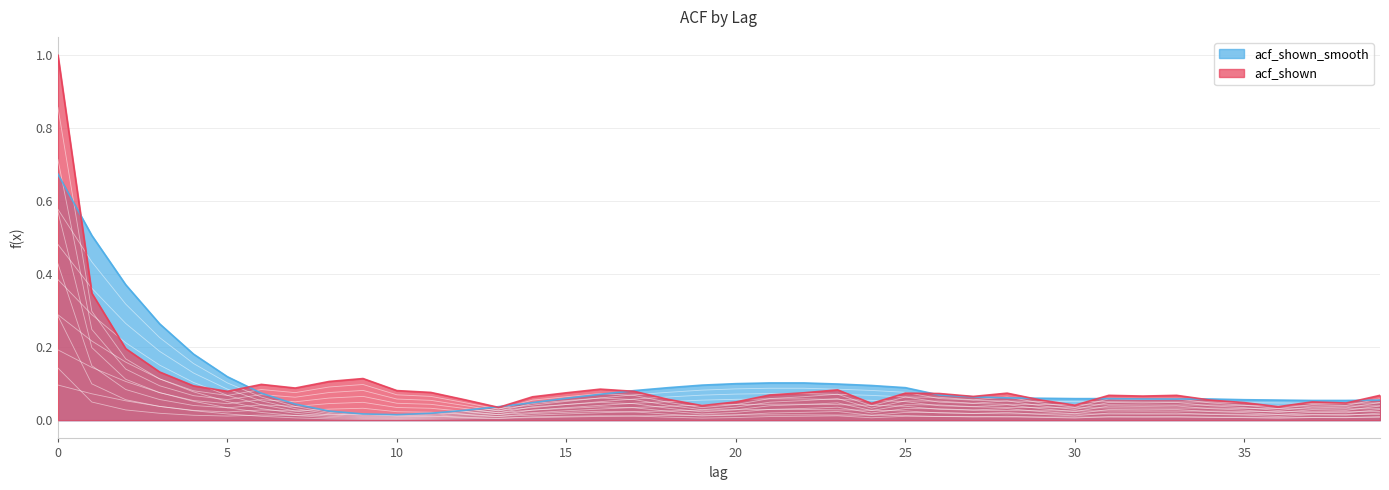

Where do acf_shown_smooth and acf_shown first cross each other?

0 and 1